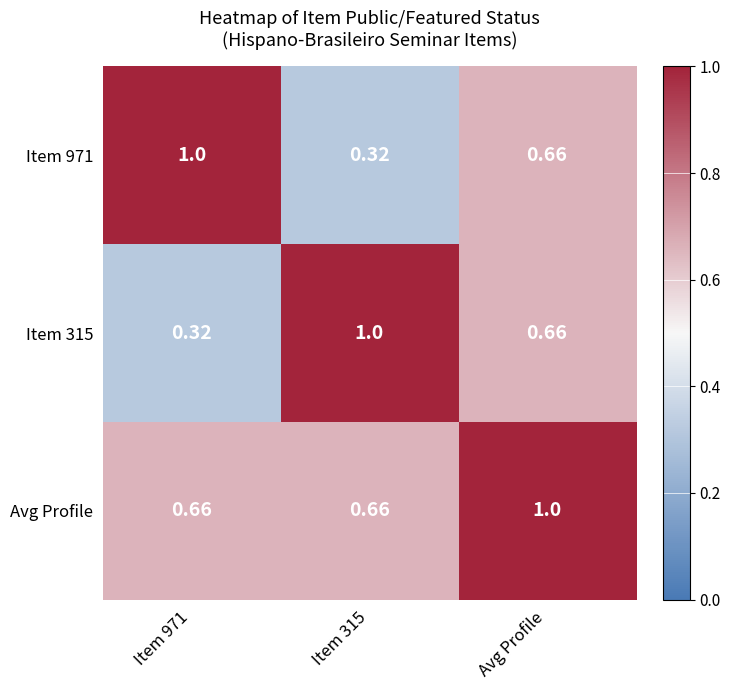

At which category is the sum across all series the highest?

Avg Profile